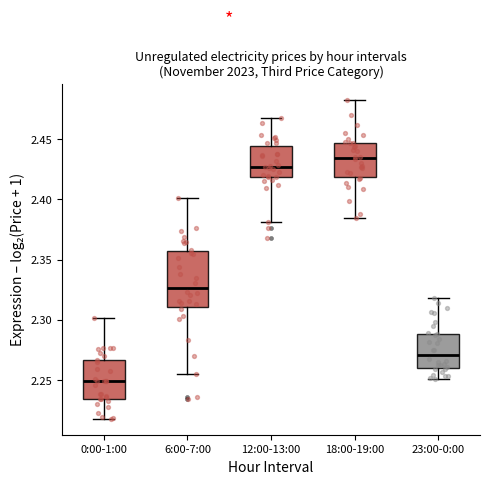

Which box's median line is the highest?

18:00-19:00